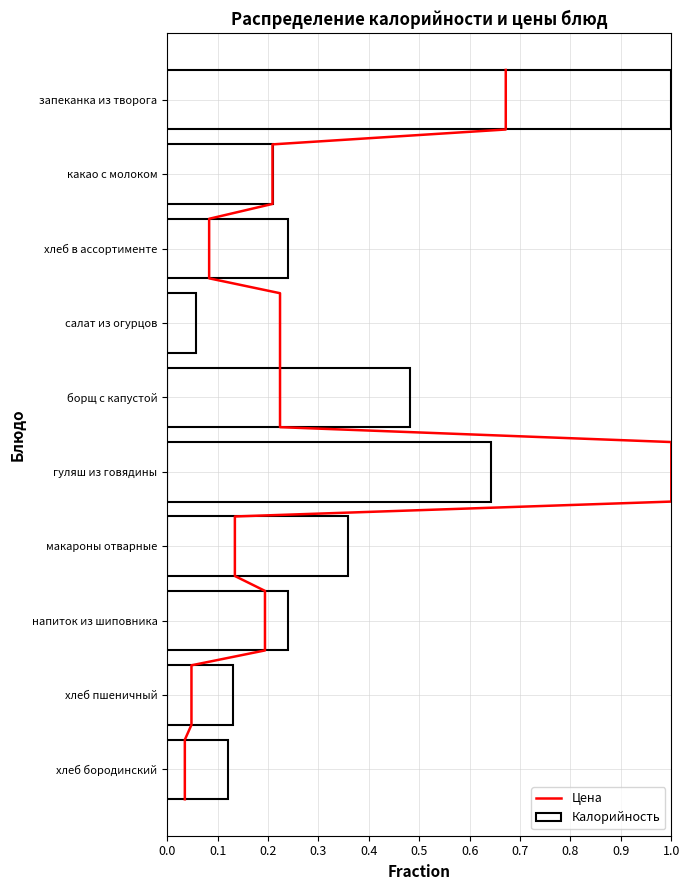

What is the maximum value shown in the chart?

1.0